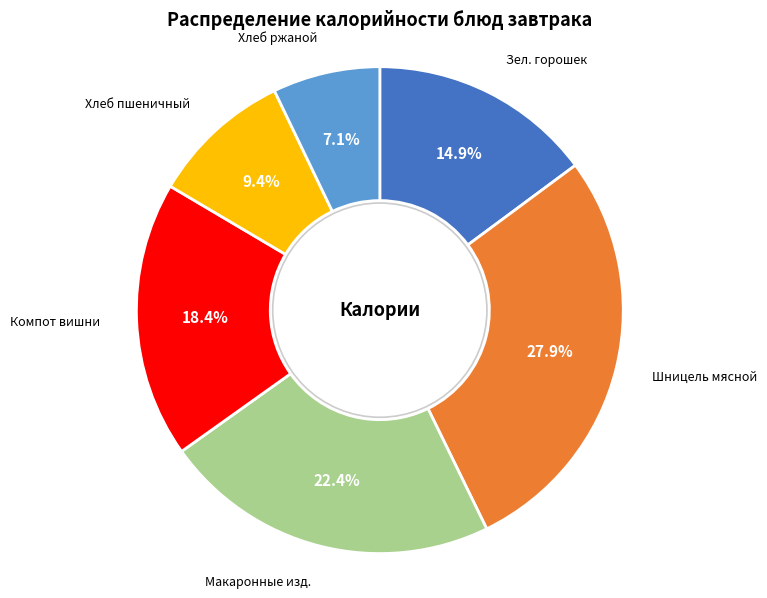

The Хлеб ржаной slice represents 14% of the pie. True or false?

False